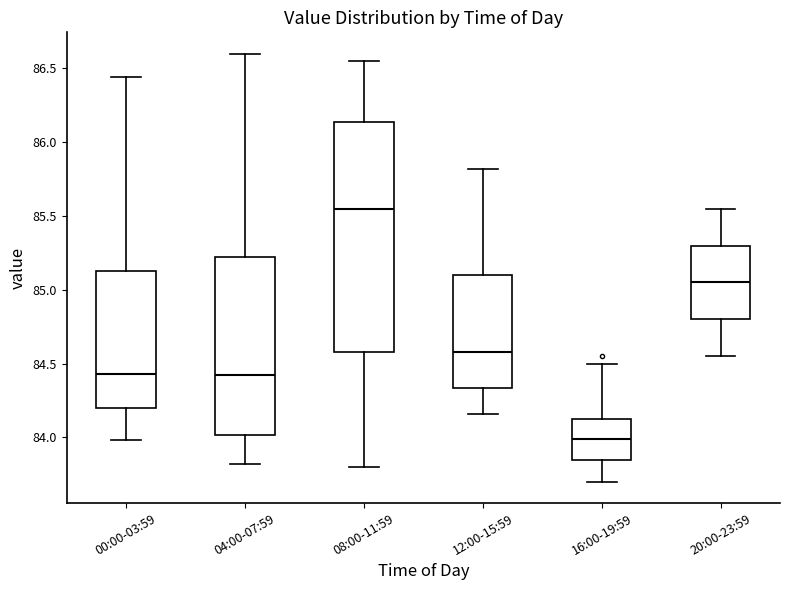

Which box is the tallest, from its lower edge to its upper edge?

08:00-11:59